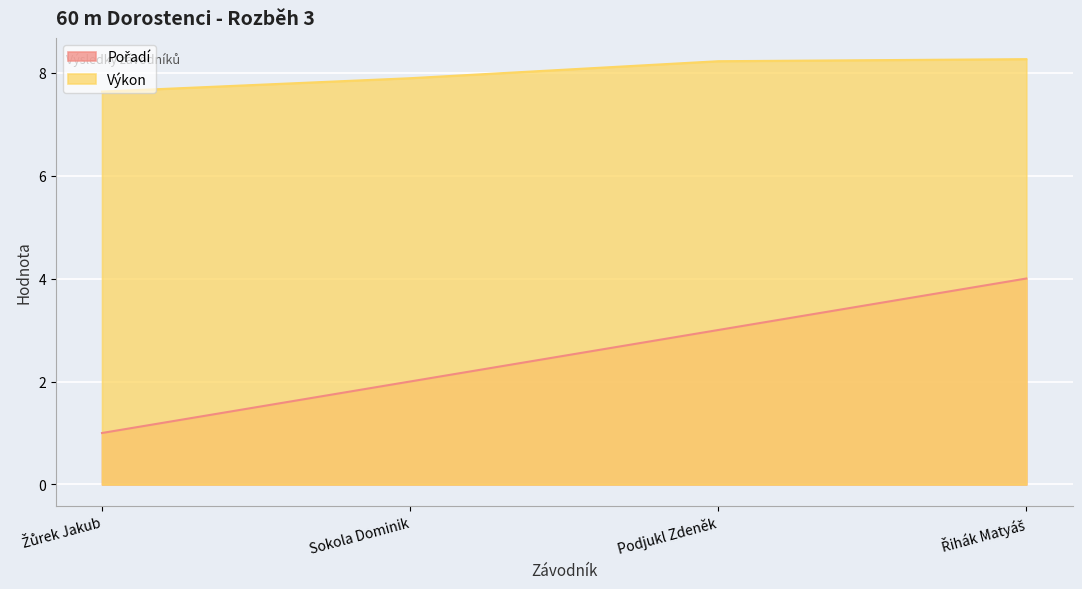

What are all the series names shown in the legend?

Pořadí, Výkon